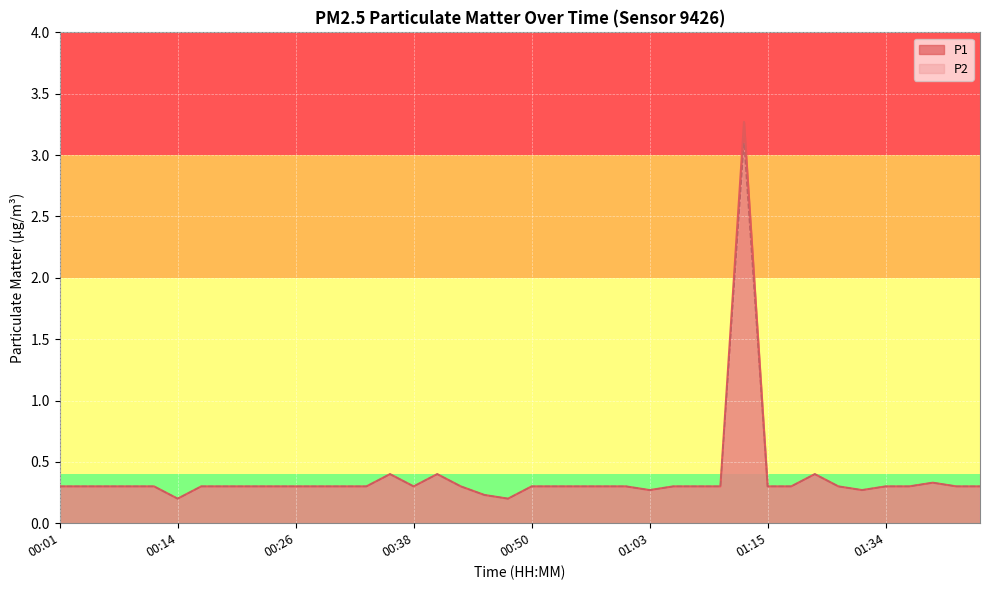

How many categories are shown in the chart?

40